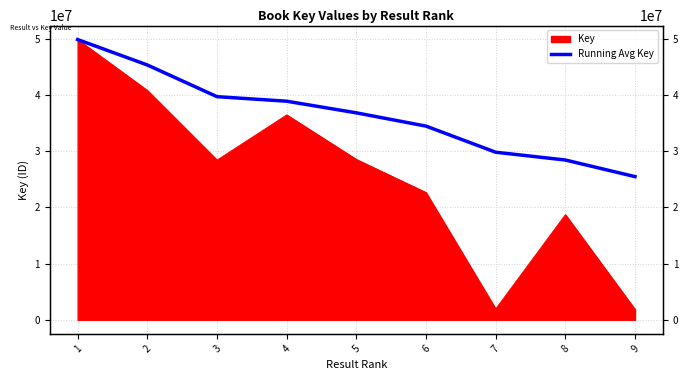

Is it true that the value at 3 is 39687260.3?

True